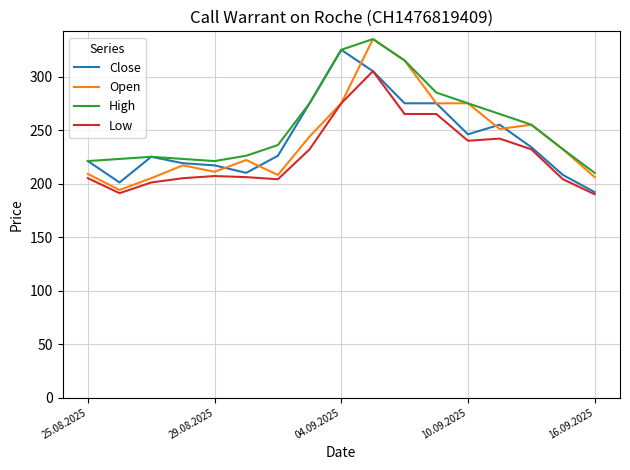

What is the maximum value for Close?

325